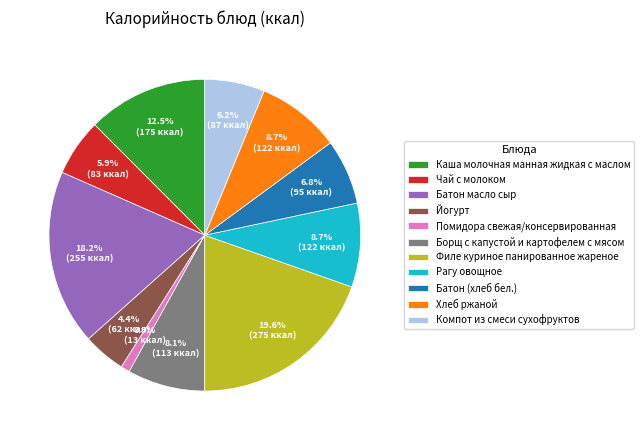

Is there any slice that represents more than half of the pie?

No